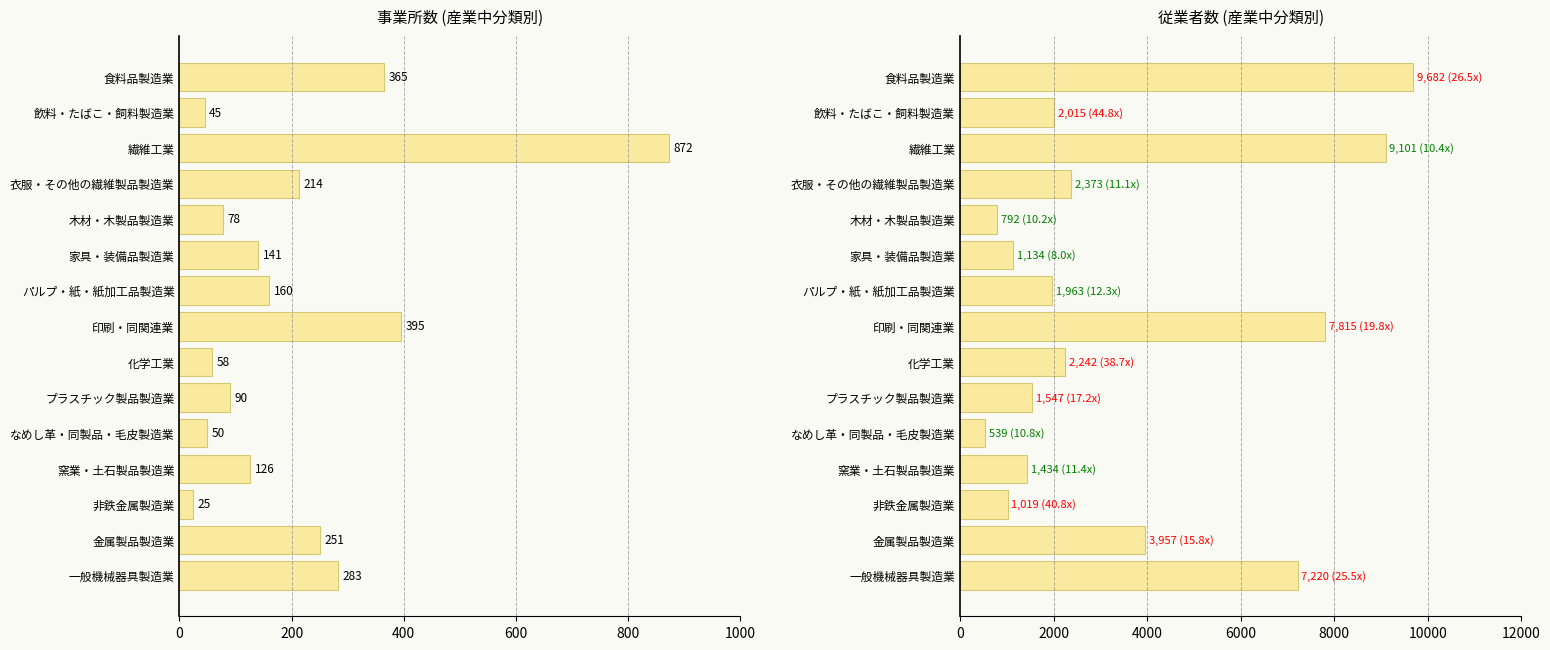

How many bars are there in total?

30